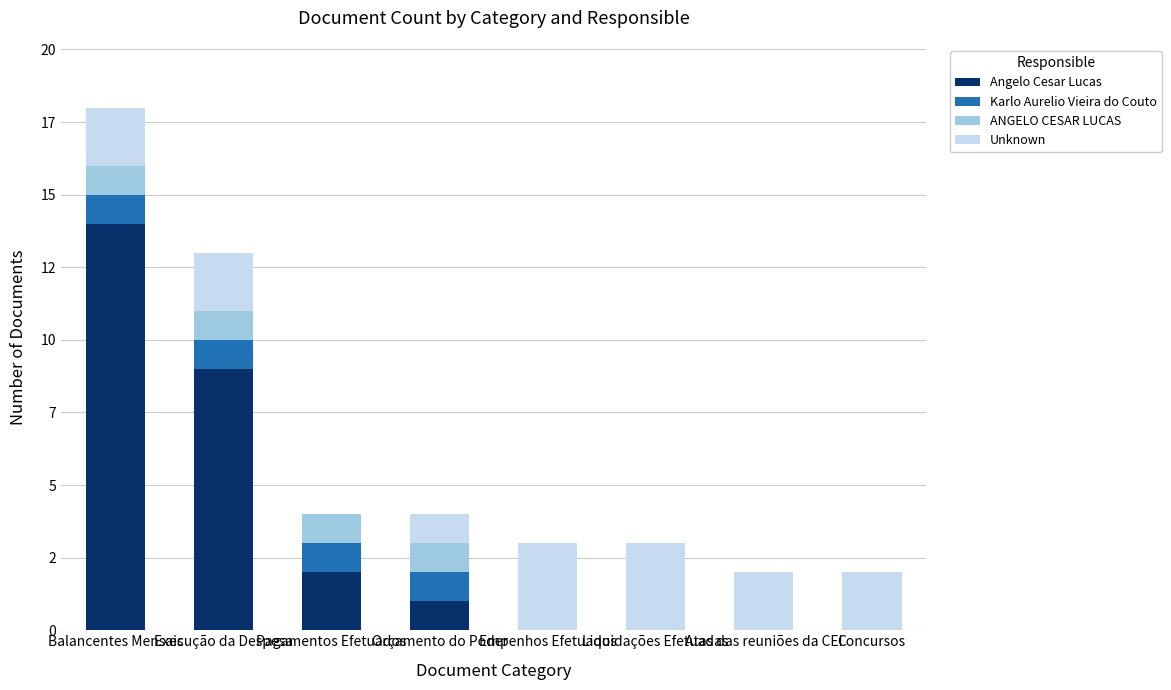

What is the difference between the second highest and second lowest values in the Angelo Cesar Lucas series?

9